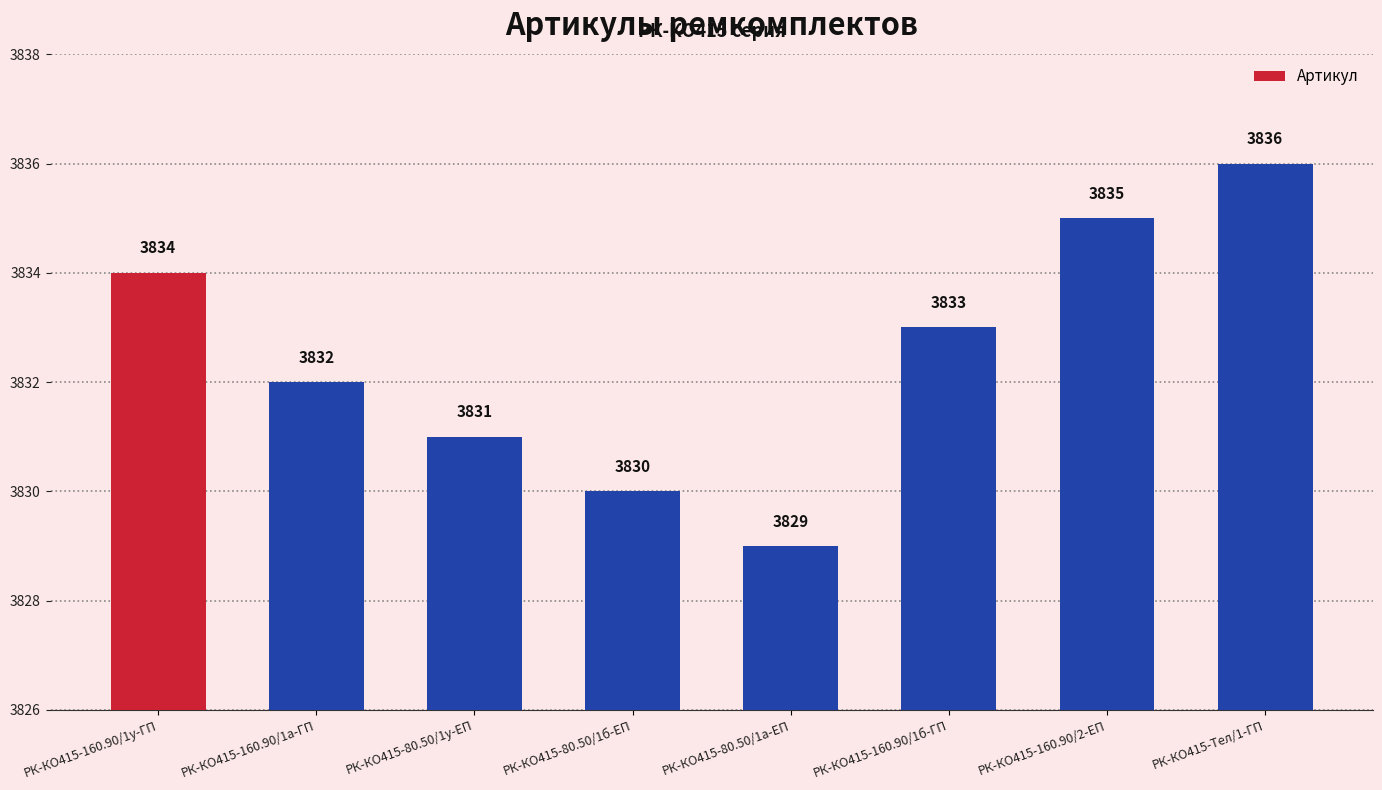

What is the label of the 1st bar from the left?

РК-КО415-160.90/1у-ГП